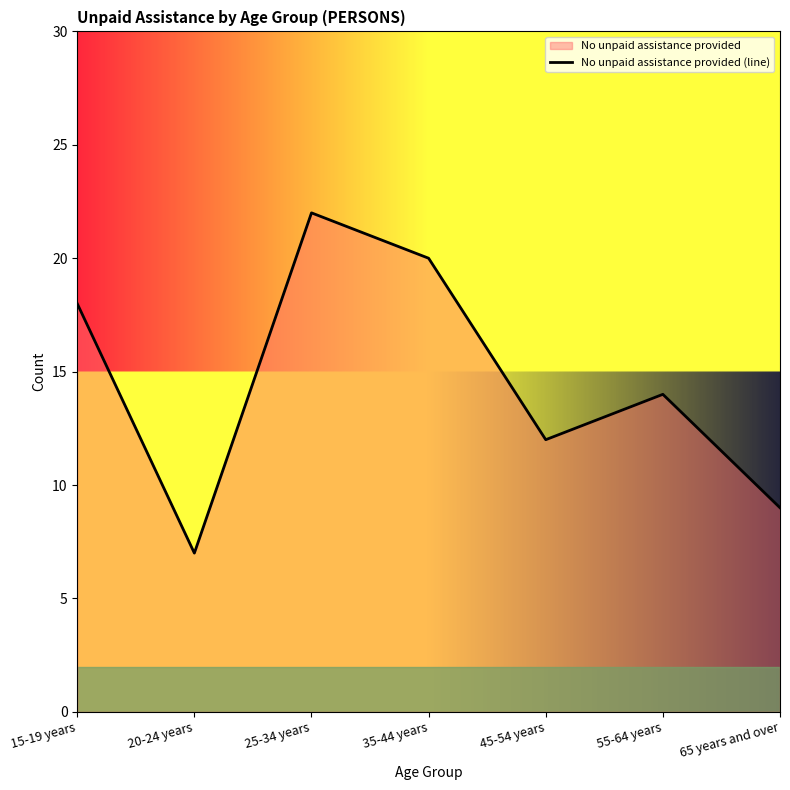

What is the difference between the values at 20-24 years and 65 years and over?

2